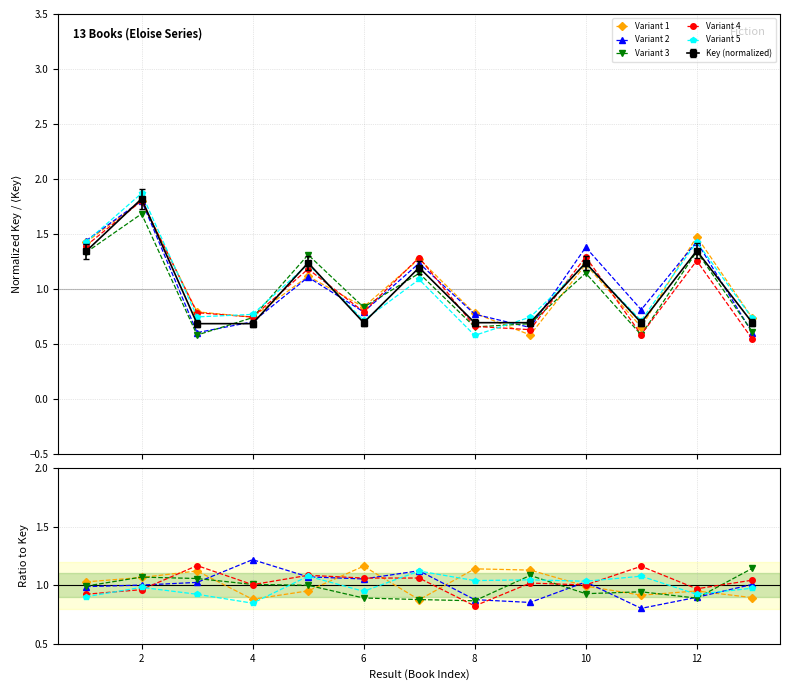

How many categories are shown in the chart?

13